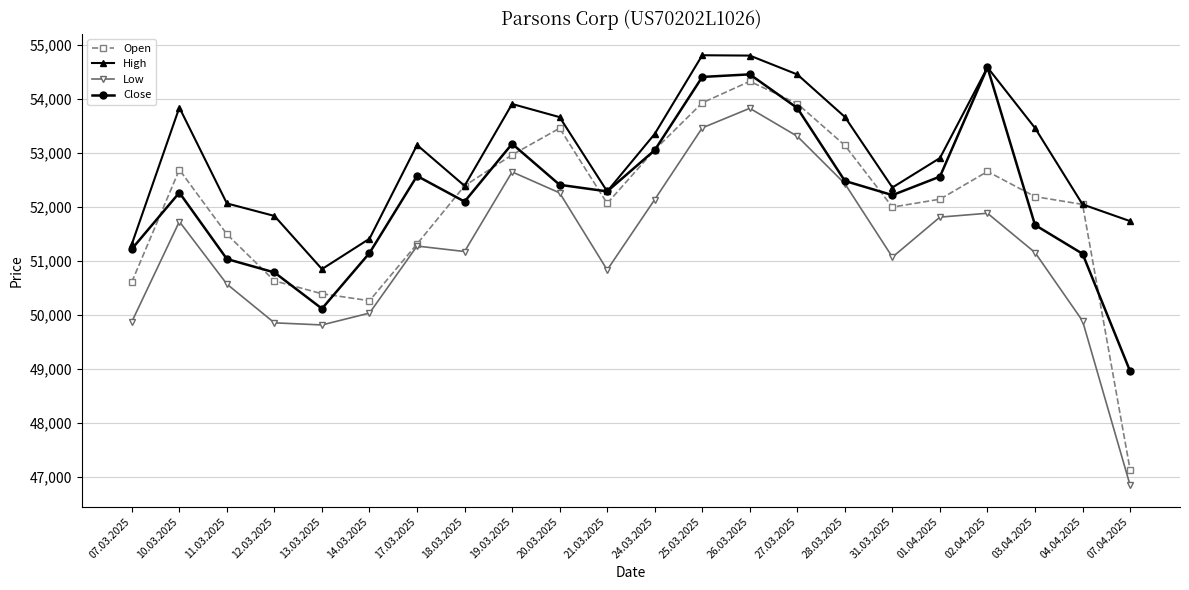

Between 13.03.2025 and 17.03.2025, which series saw the biggest shift?

Close